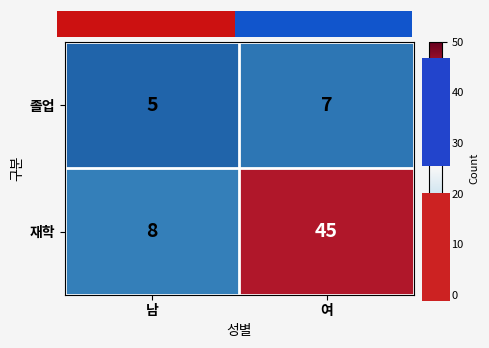

The value of 졸업 at 여 is 7.0. True or false?

True